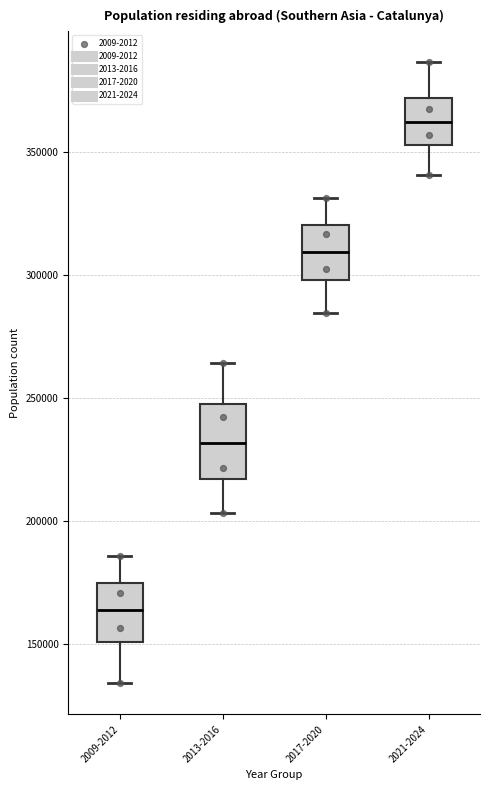

Reading left to right, read every box against the y-axis: the position of its median line, the range the box covers, and the ends of its whiskers. The values are not printed on the chart, so give them approximately, as read against the axis.

2009-2012: median 165000, box 150000 to 175000, whiskers 135000 to 185000
2013-2016: median 230000, box 215000 to 250000, whiskers 205000 to 265000
2017-2020: median 310000, box 300000 to 320000, whiskers 285000 to 330000
2021-2024: median 360000, box 355000 to 370000, whiskers 340000 to 385000